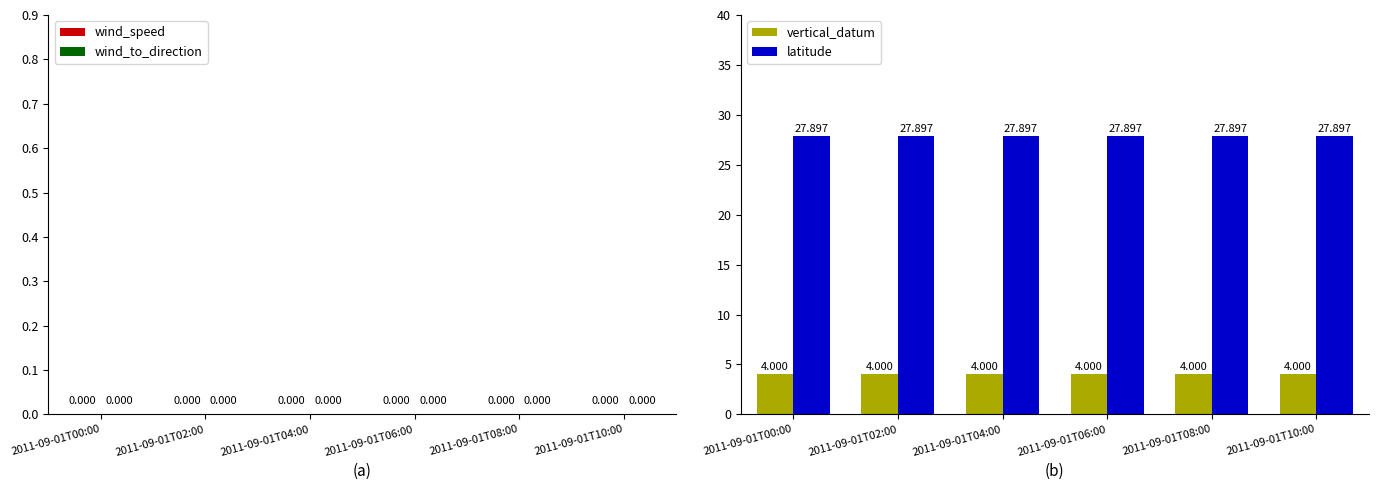

How many bars are there in each group?

2